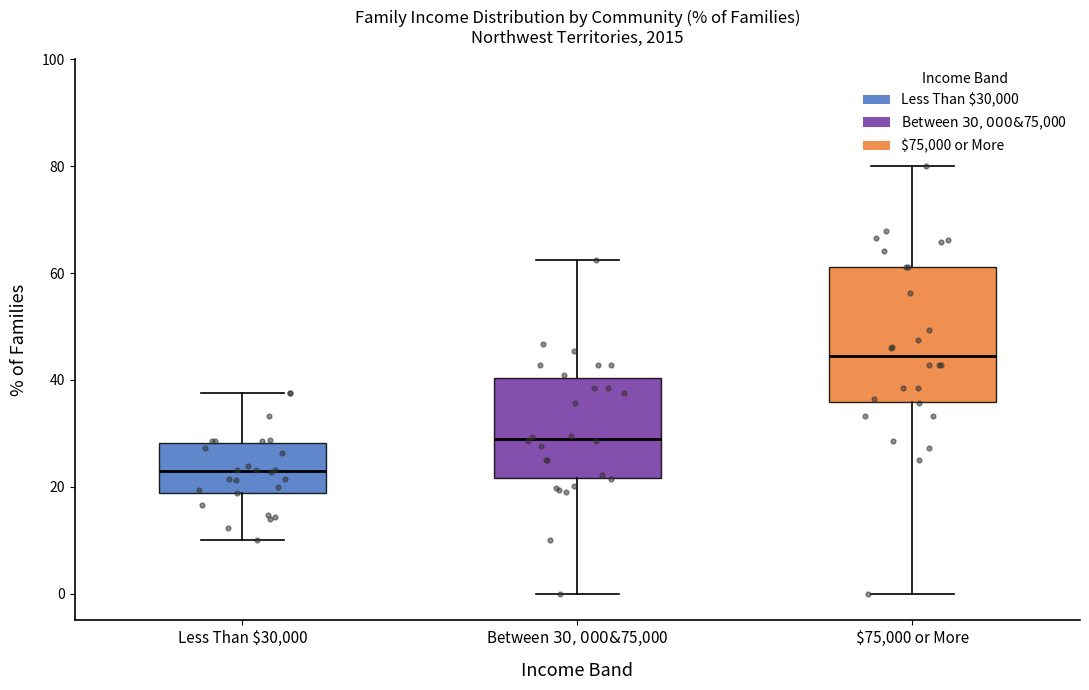

Which box's median line is the highest?

$75,000 or More